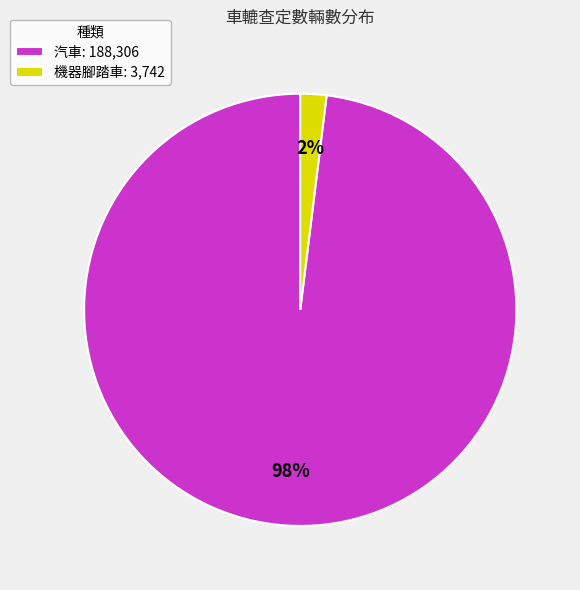

To the nearest percent, what is the average slice percentage?

50%